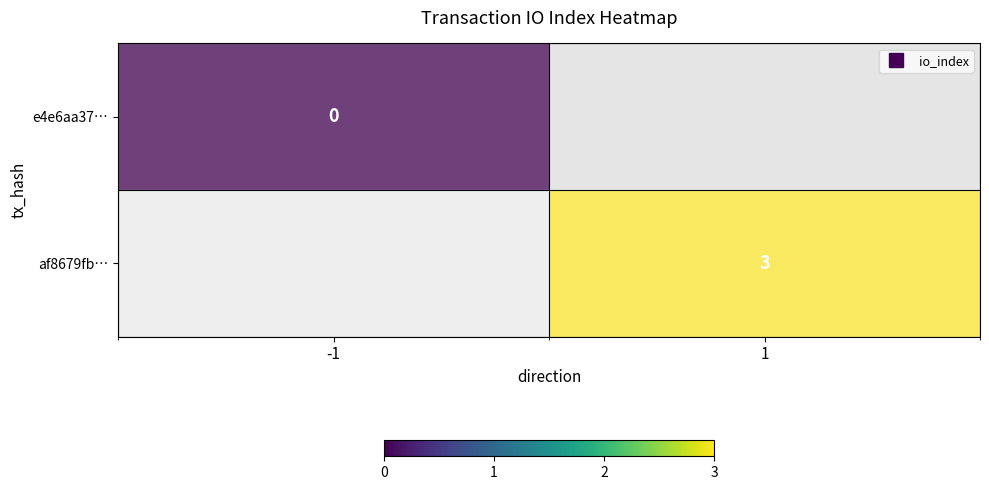

How many values in af8679fb… are above zero?

1